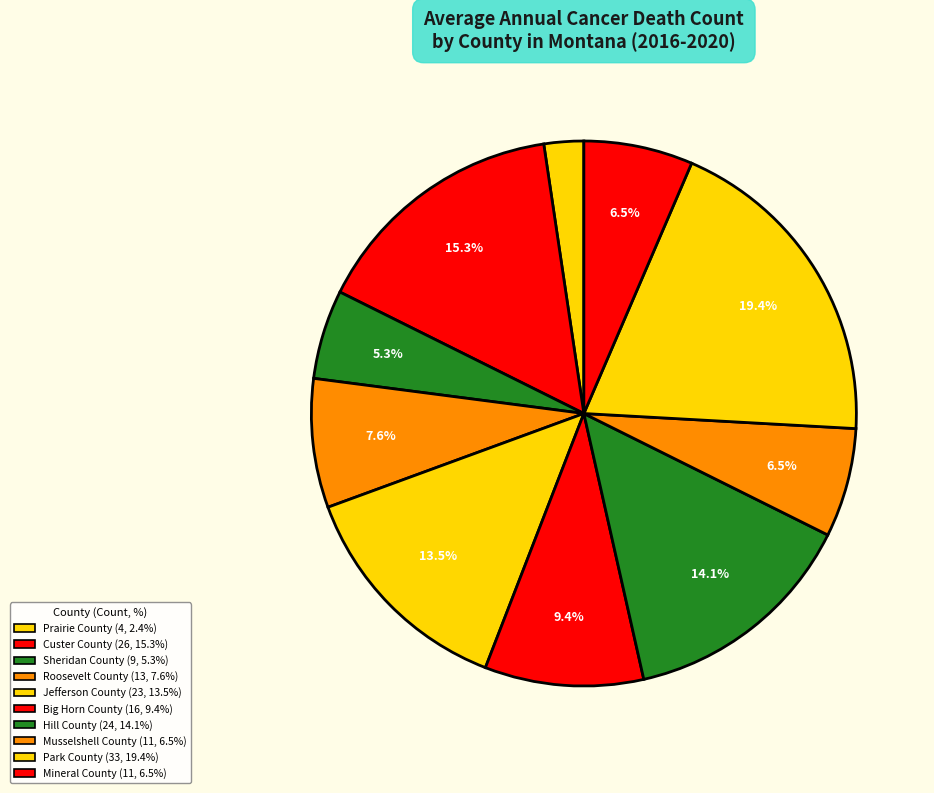

How many segments does this pie chart have?

10